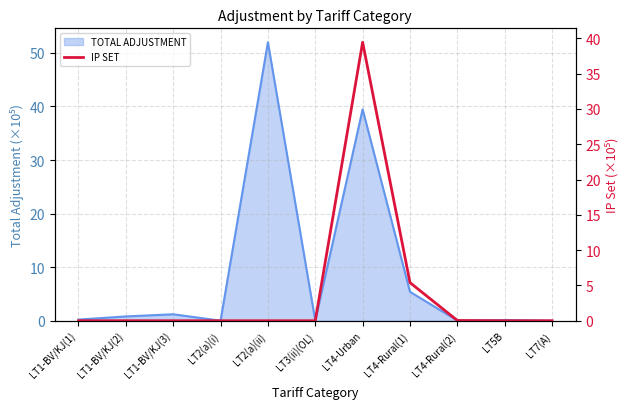

How many data points does each series have?

11